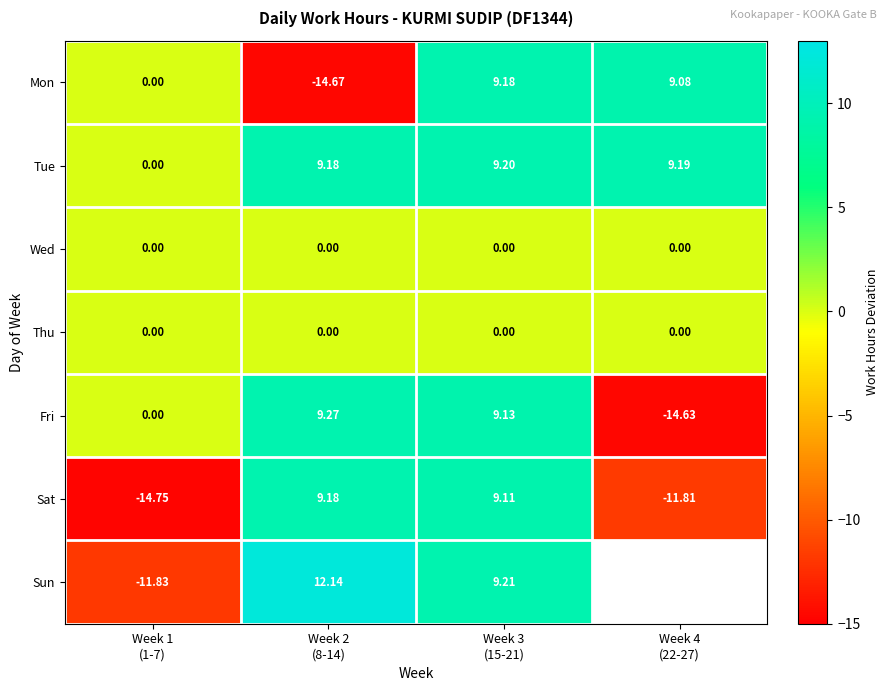

What is the maximum value for Sat?

9.2